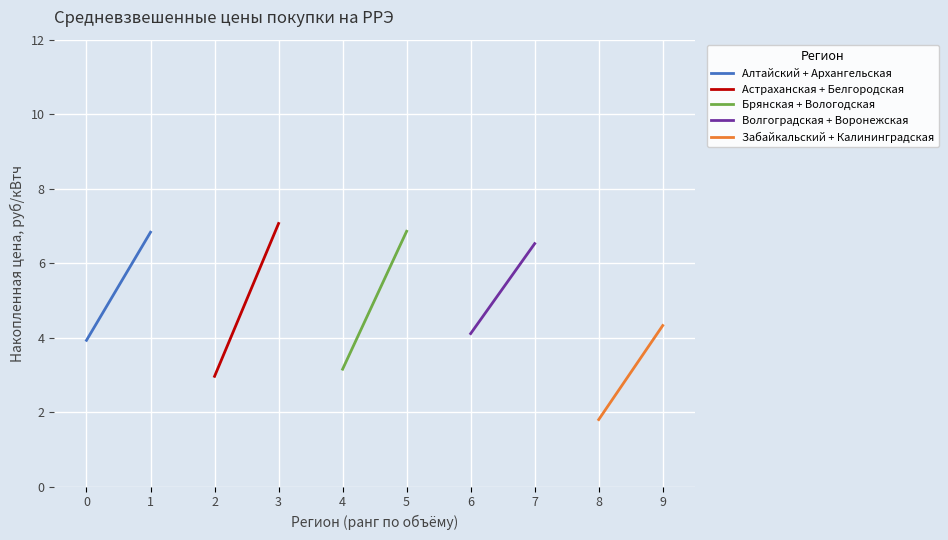

How many data points in Астраханская + Белгородская are above 7?

1